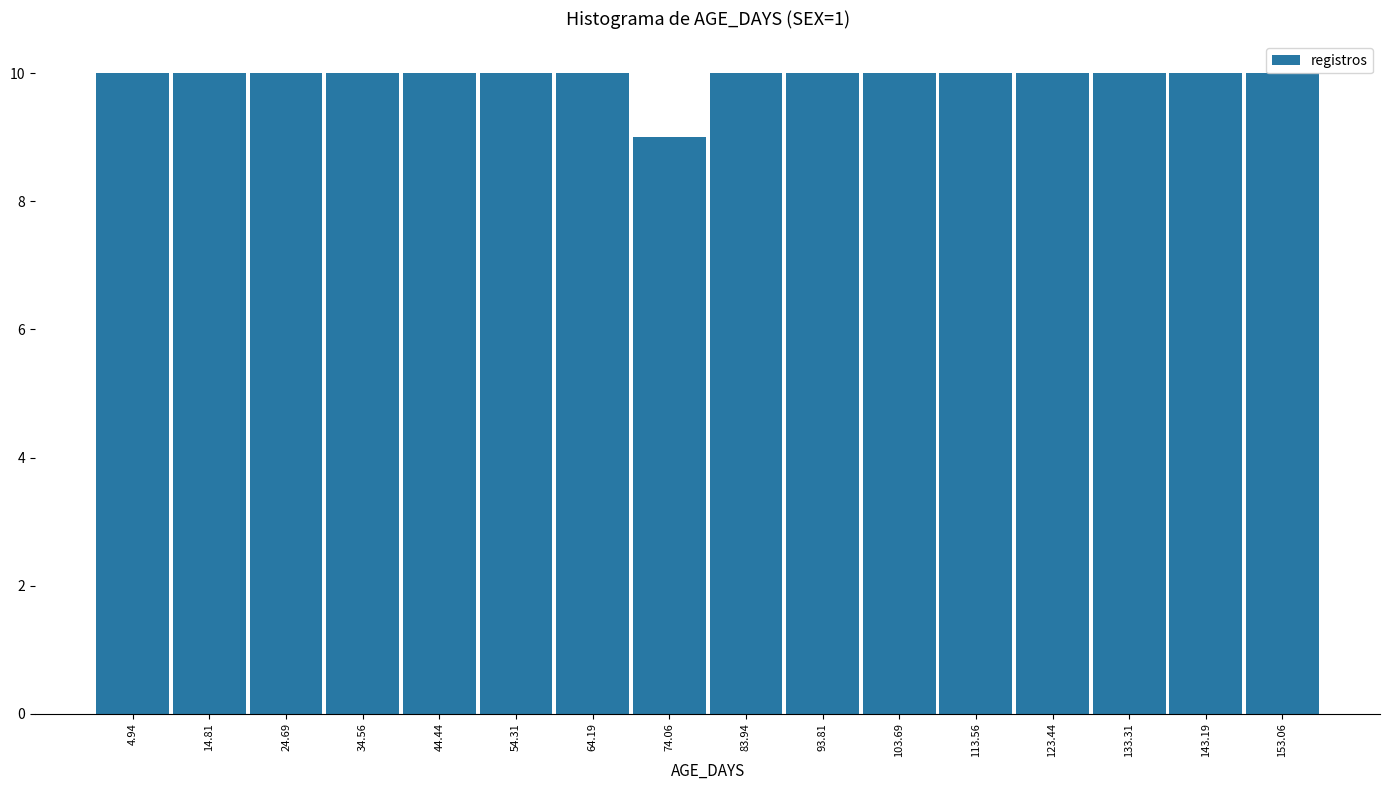

Reading left to right, list every bar in this chart as the range it spans on the x-axis followed by its height. Neither the bar edges nor the heights are printed on the chart, so give them approximately, as read against the axes.

0 to 10: 10
10 to 20: 10
20 to 30: 10
30 to 40: 10
40 to 49: 10
49 to 59: 10
59 to 69: 10
69 to 79: 9
79 to 89: 10
89 to 99: 10
99 to 109: 10
109 to 119: 10
119 to 128: 10
128 to 138: 10
138 to 148: 10
148 to 158: 10